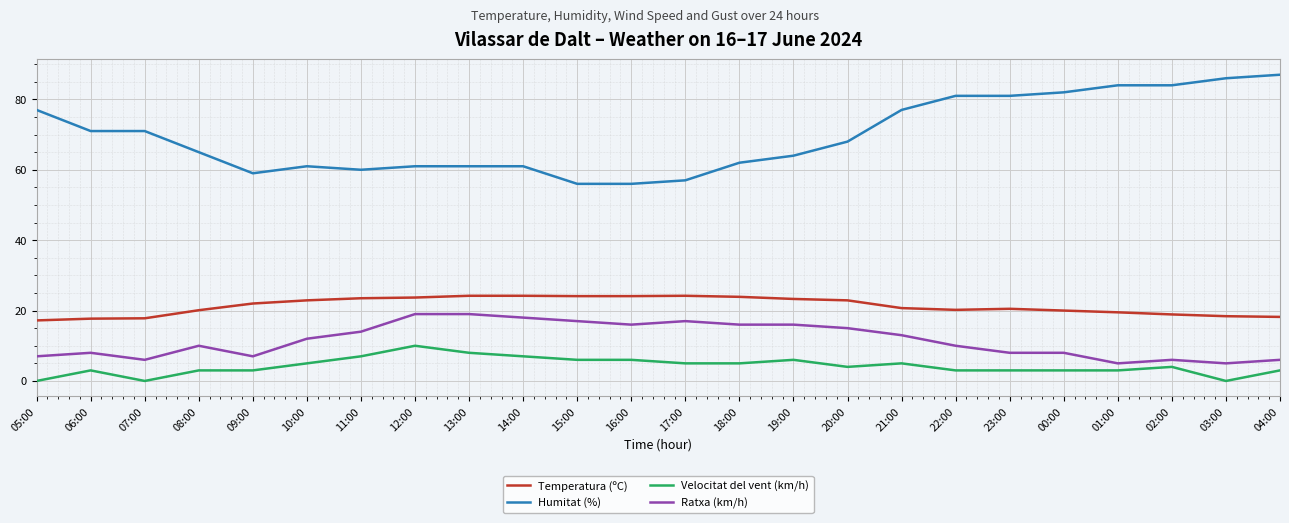

Which series has the widest spread of values?

Humitat (%)